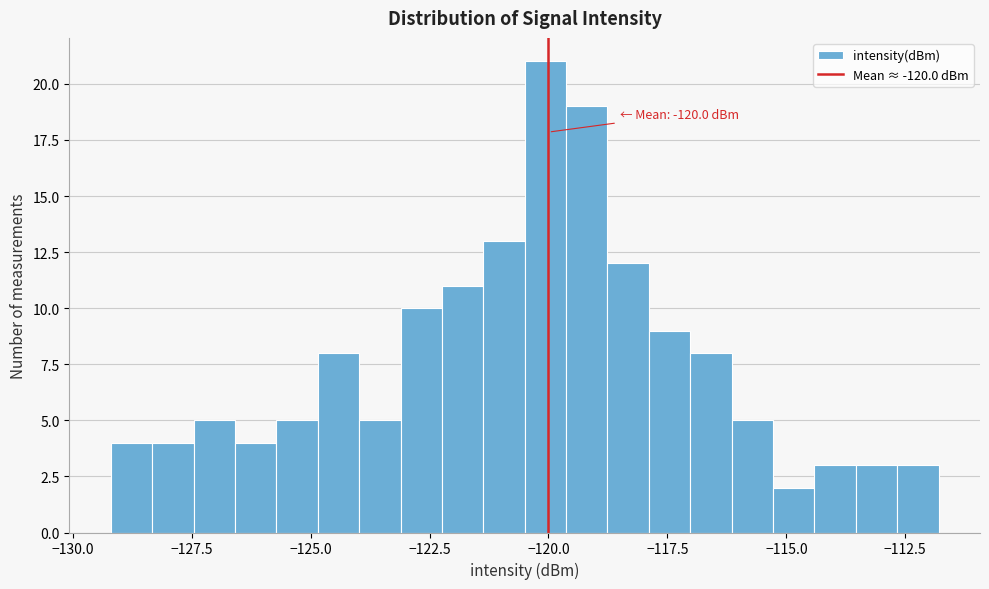

Read against the x-axis, roughly where is the centre of the tallest bar?

-120.0